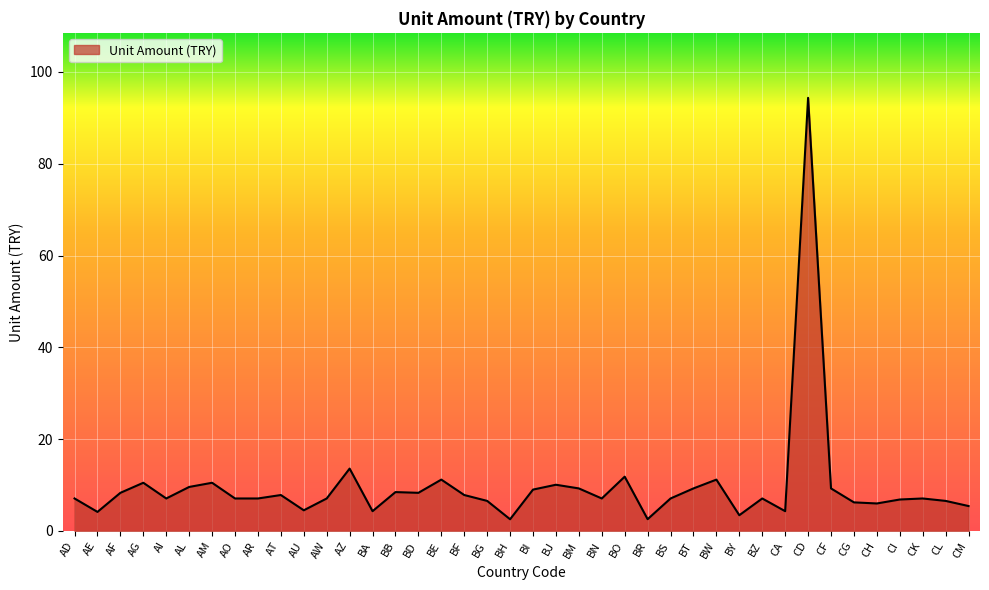

What is the difference between the maximum and minimum values?

91.8